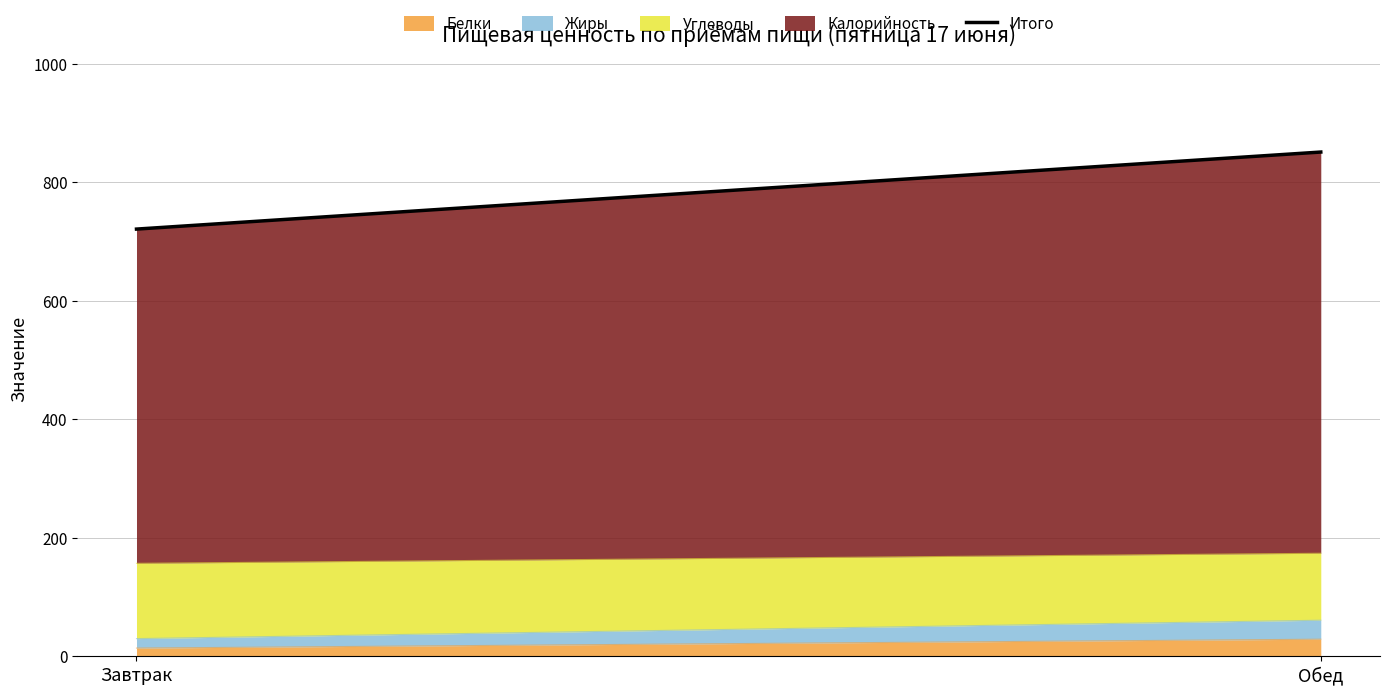

How many lines are shown in the chart?

4